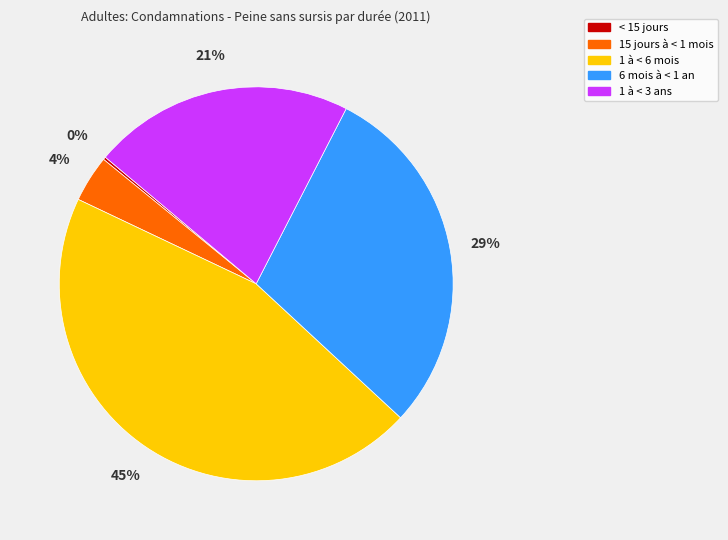

Is it true that 1 à < 3 ans is 33% of the pie?

False